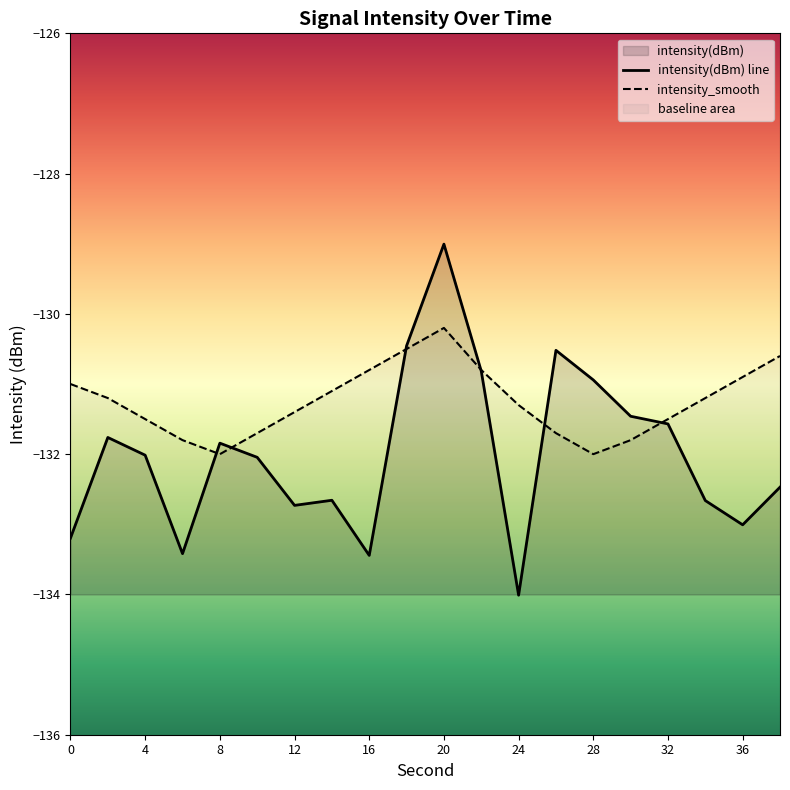

What is the spread (max minus min) of values at 8?

0.2